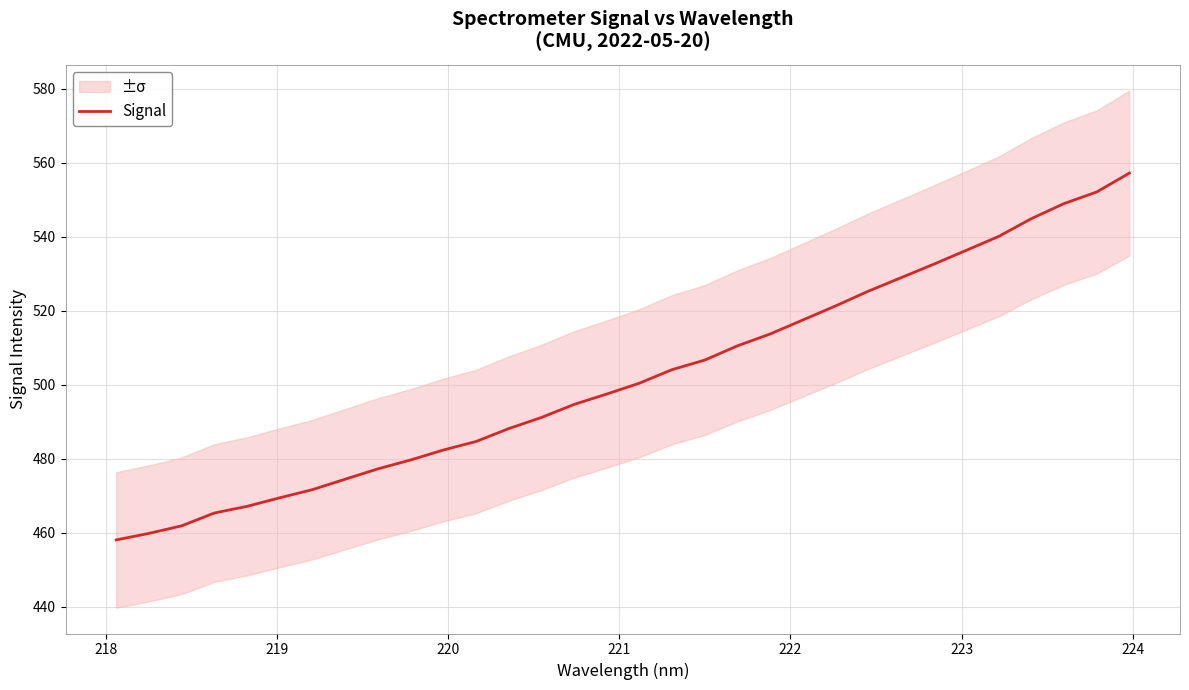

What is the lowest value of the Signal series?

458.0